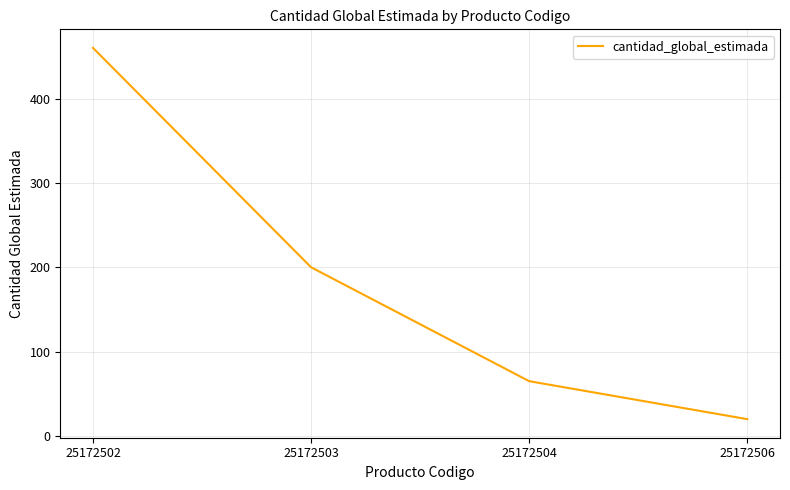

How many values are below 200?

2